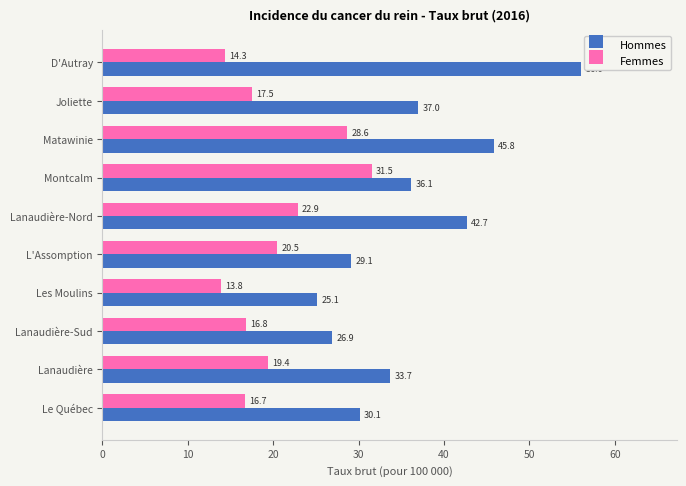

What is the difference between the Hommes values at Matawinie and L'Assomption?

16.7